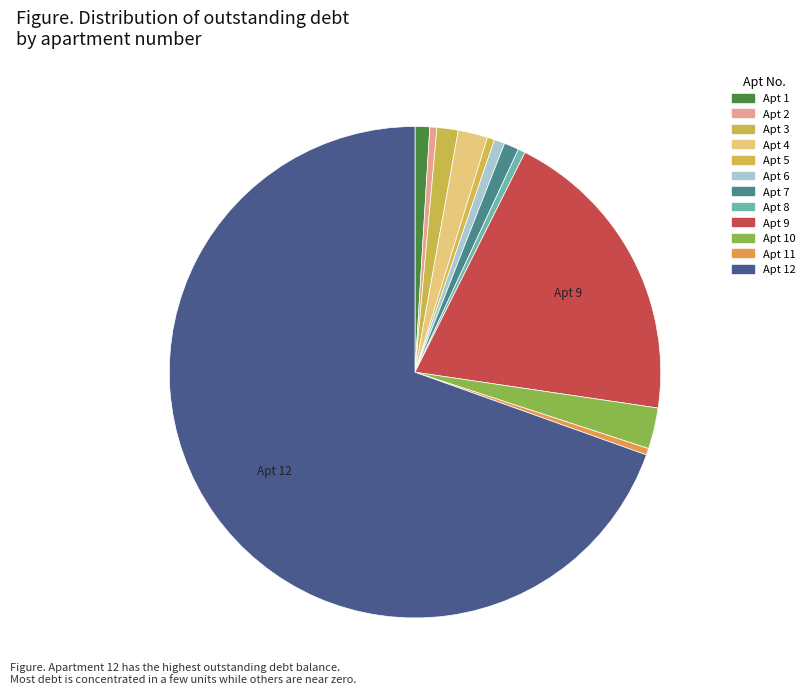

Rank the categories by value from lowest to highest.

11, 2, 8, 5, 6, 1, 7, 3, 4, 10, 9, 12